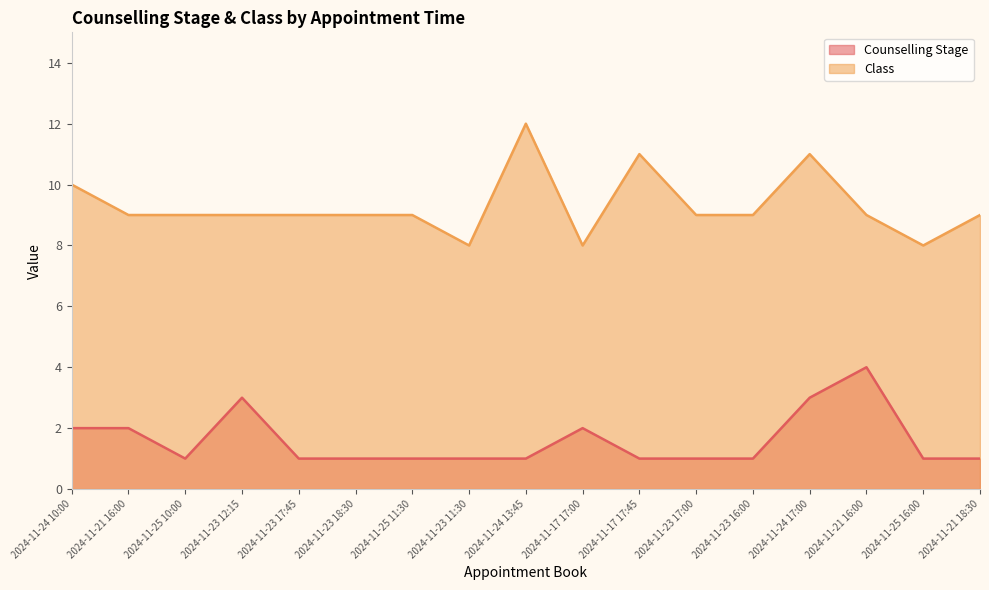

What is the value of the Class point at the 8th from the left?

8